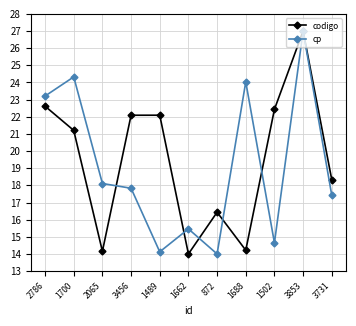

What is the value of the cp point at the 11th from the left?

17.4